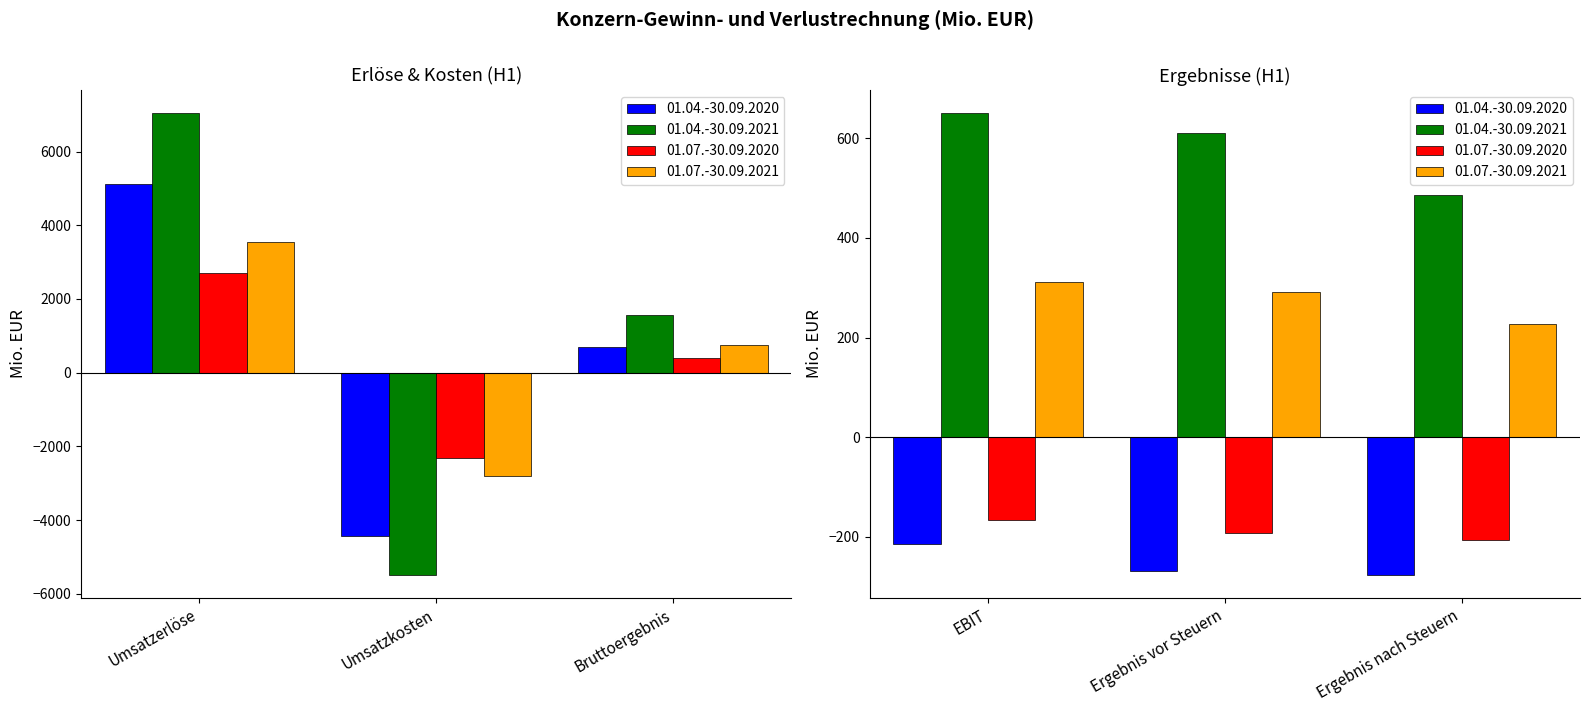

Which series changed the most between 2 and 5?

01.04.-30.09.2021